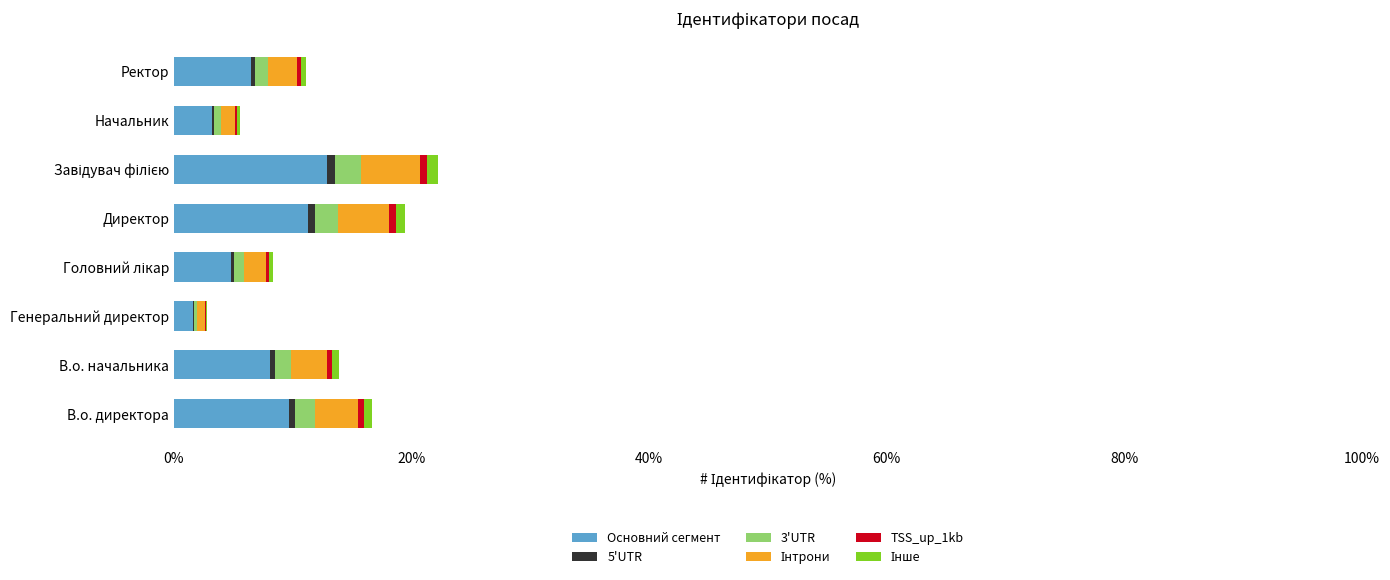

Count the number of data series in this chart.

6